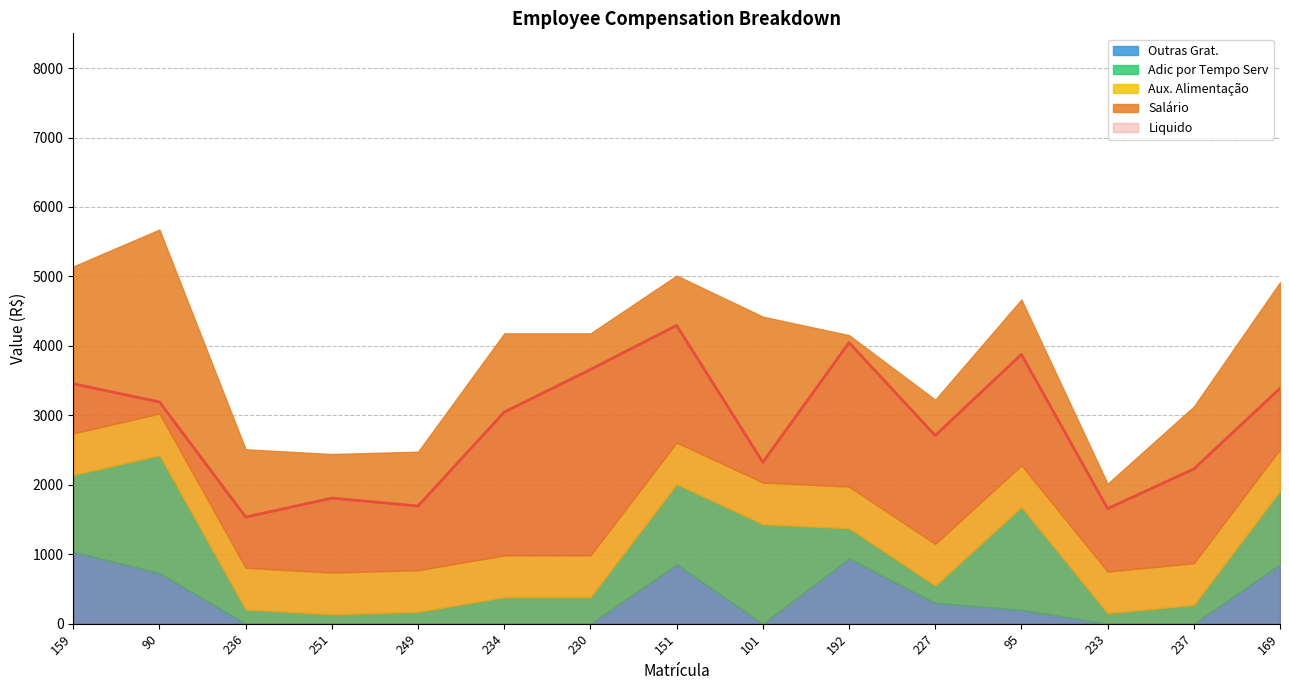

How many series are shown in this chart?

5